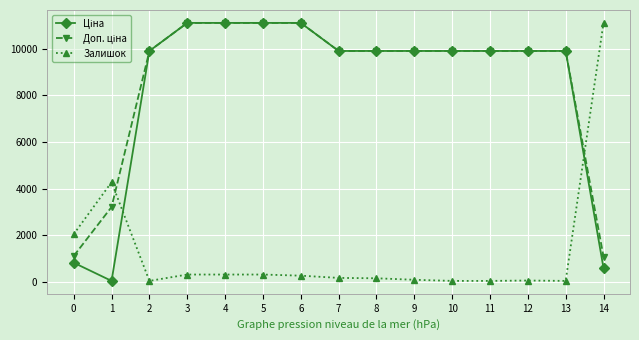

Where is the first local minimum for Залишок?

2